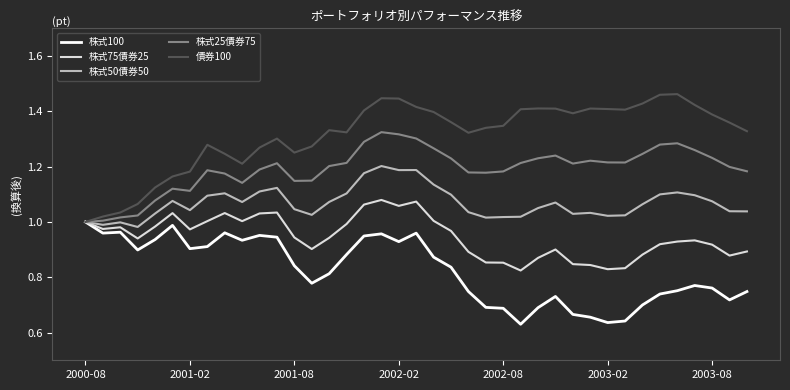

Which series has the largest total across all categories?

債券100